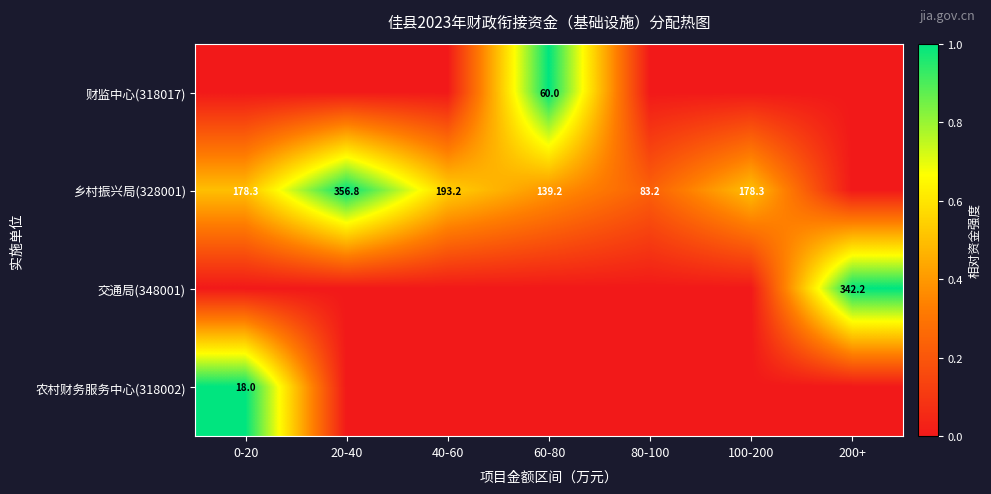

What is the spread (max minus min) of values at 80-100?

0.2